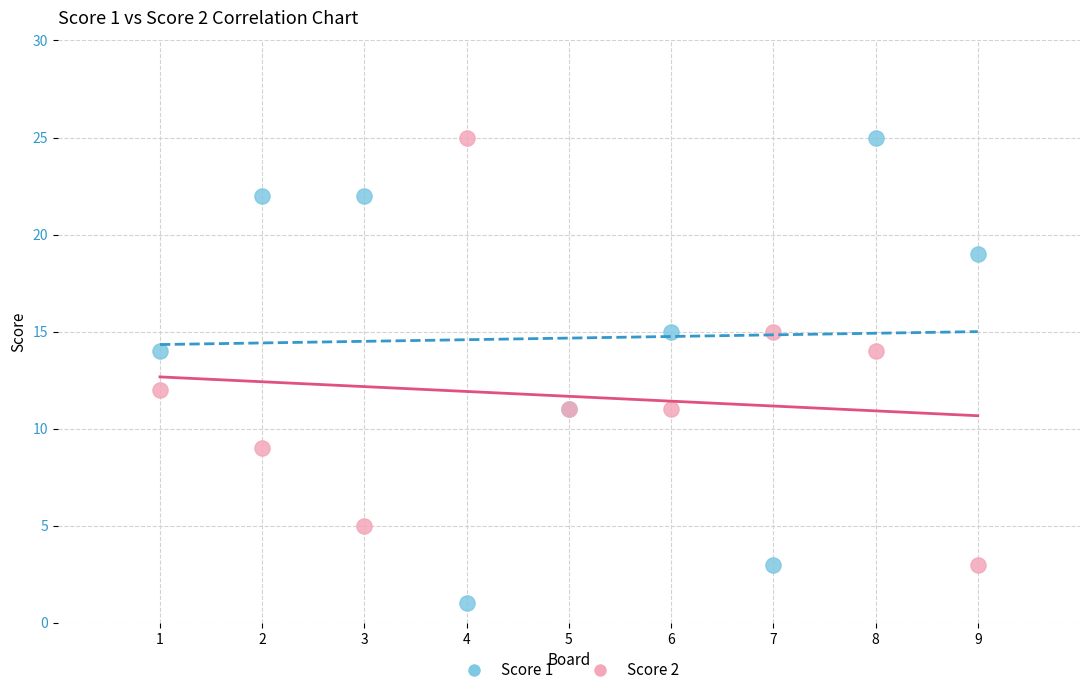

Which series contains the lowest Y value?

Score 1